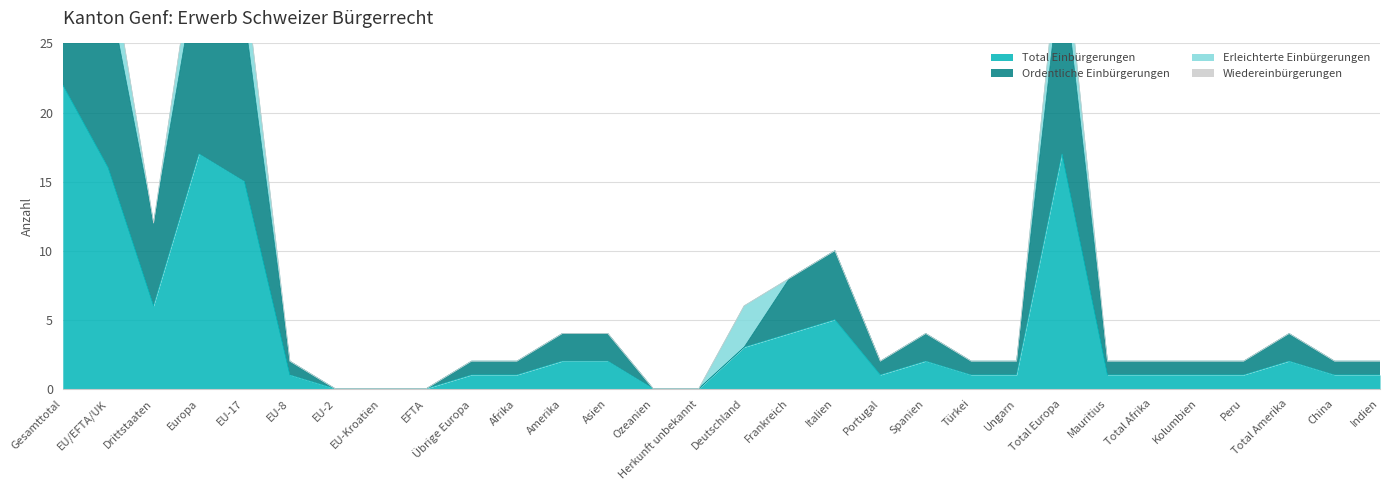

How many positive values does the Ordentliche Einbürgerungen series have?

25